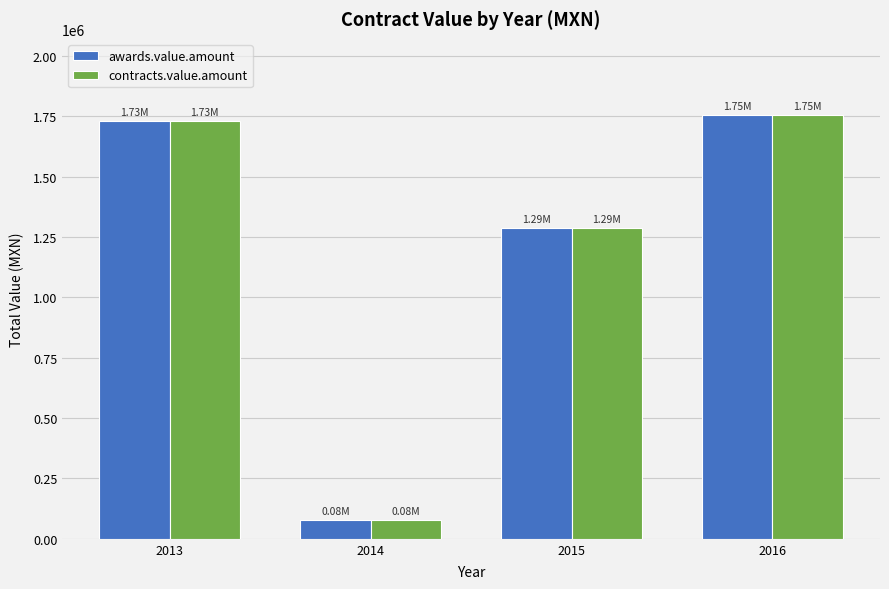

Reading right to left, extract all data points from this chart.

awards.value.amount: 1754192.6	1287406.0	78675.0	1731697.5
contracts.value.amount: 1754192.6	1287406.0	78675.0	1731697.5